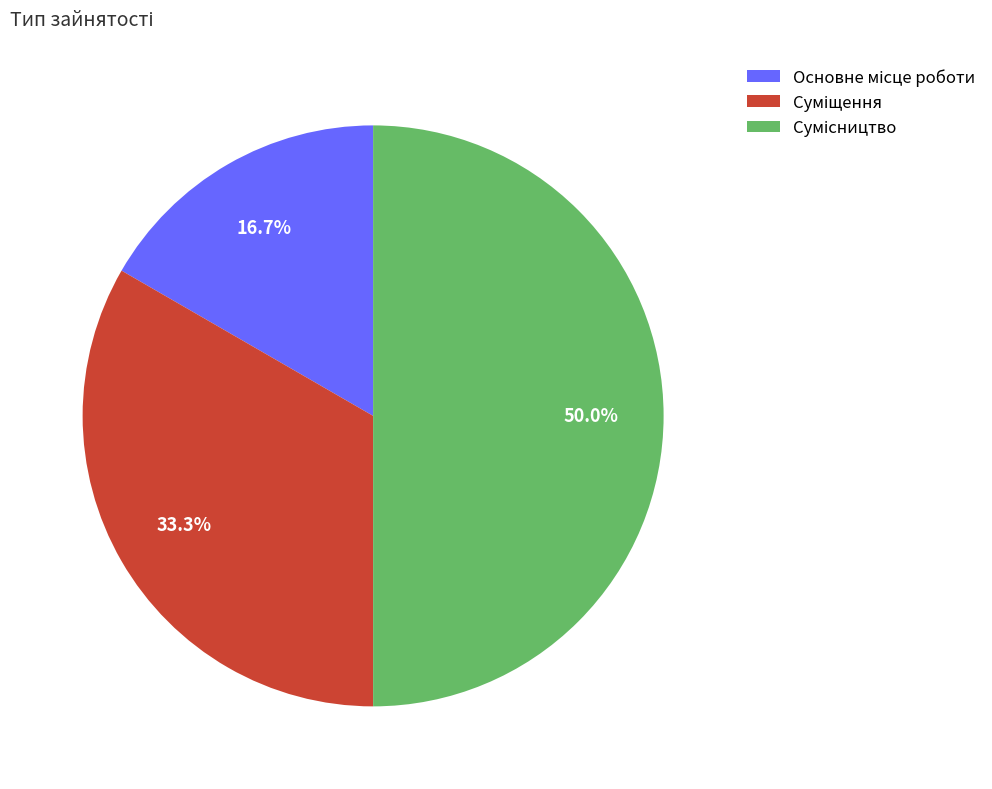

How many slices are in this pie chart?

3